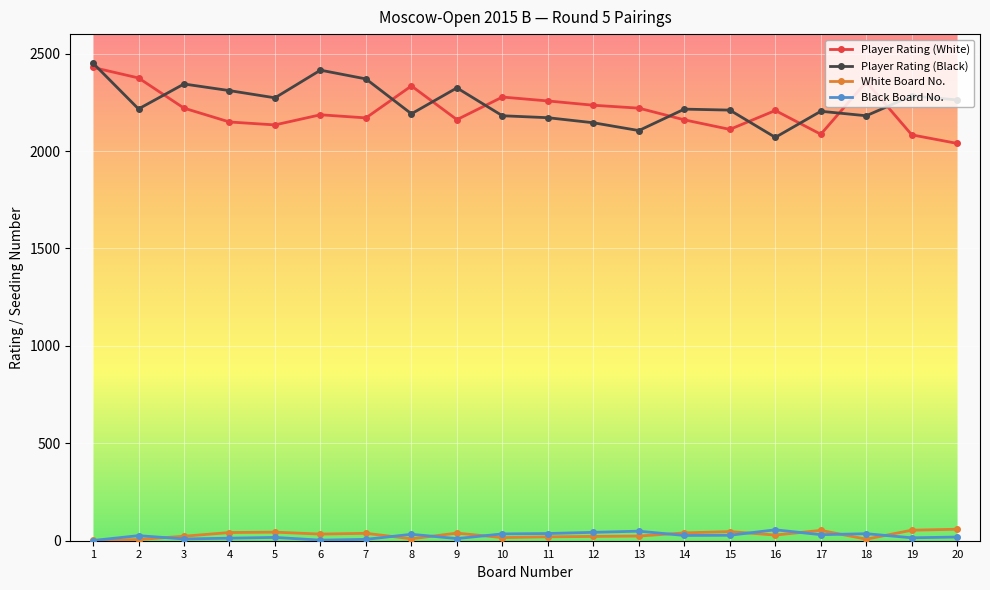

True or false: Black Board No. and Player Rating (Black) intersect in this chart.

False